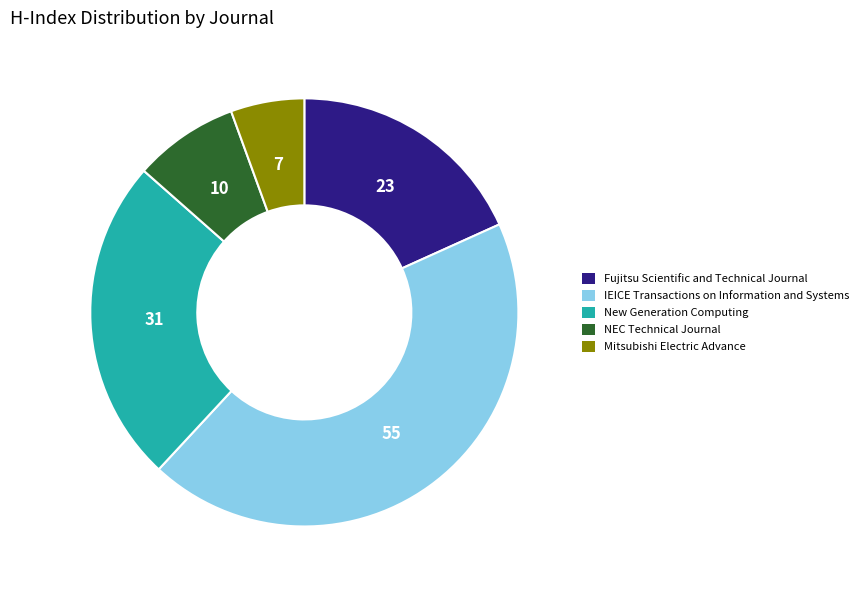

Count the number of slices in the pie.

5